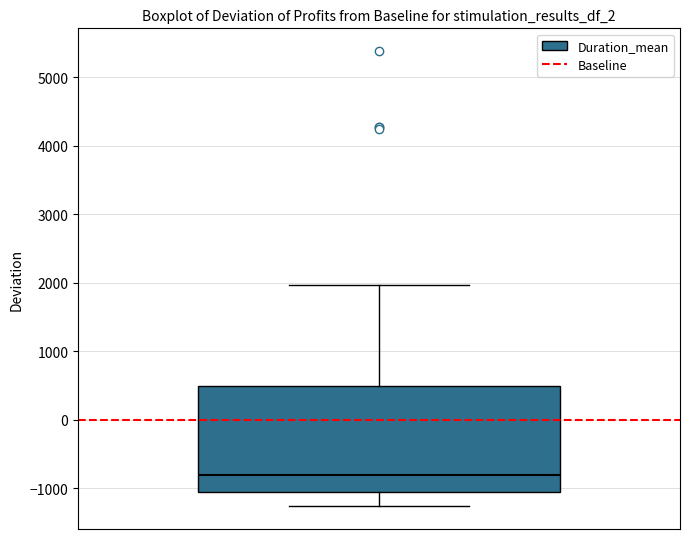

Where does the median line of the box sit on the y-axis? The values are not printed on the chart, so give them approximately, as read against the axis.

-800